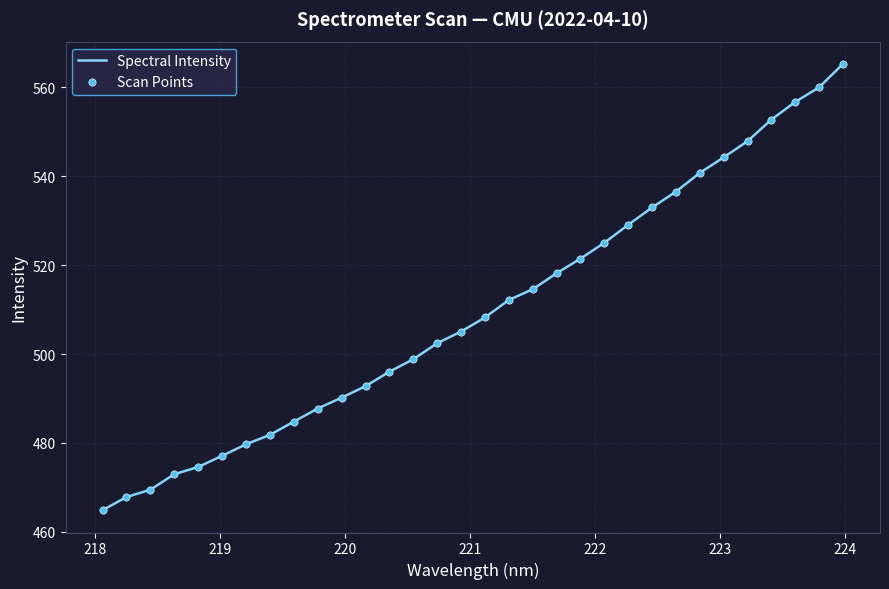

What is the smallest value displayed?

464.9